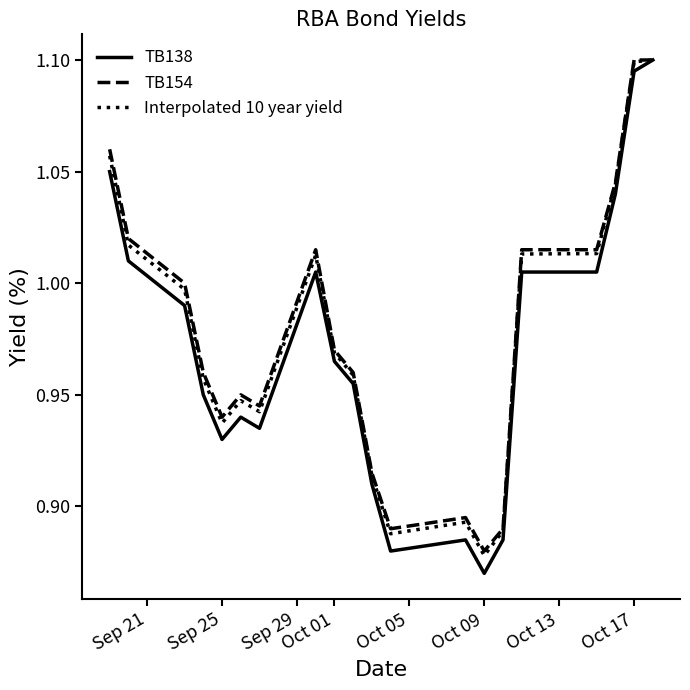

Which series has the largest range (max minus min)?

TB138